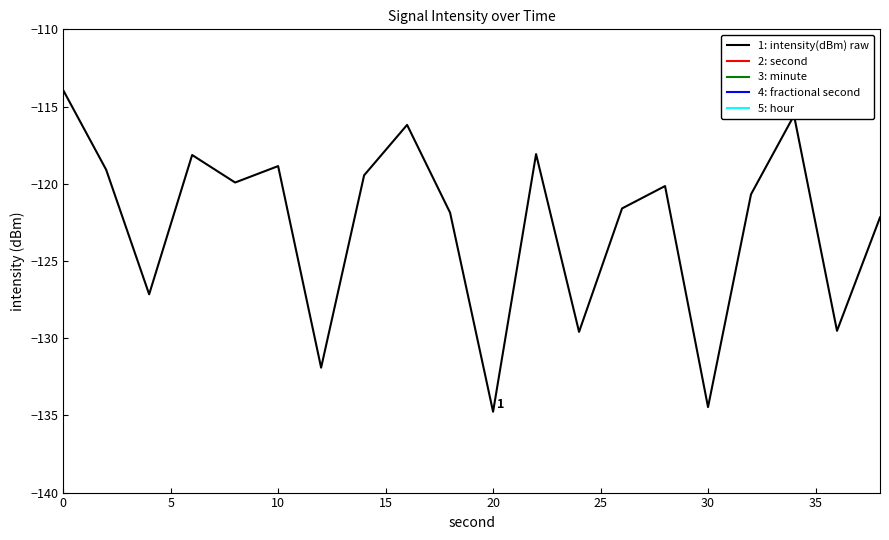

The value of 1: intensity(dBm) raw at 10 is -118.9. True or false?

True